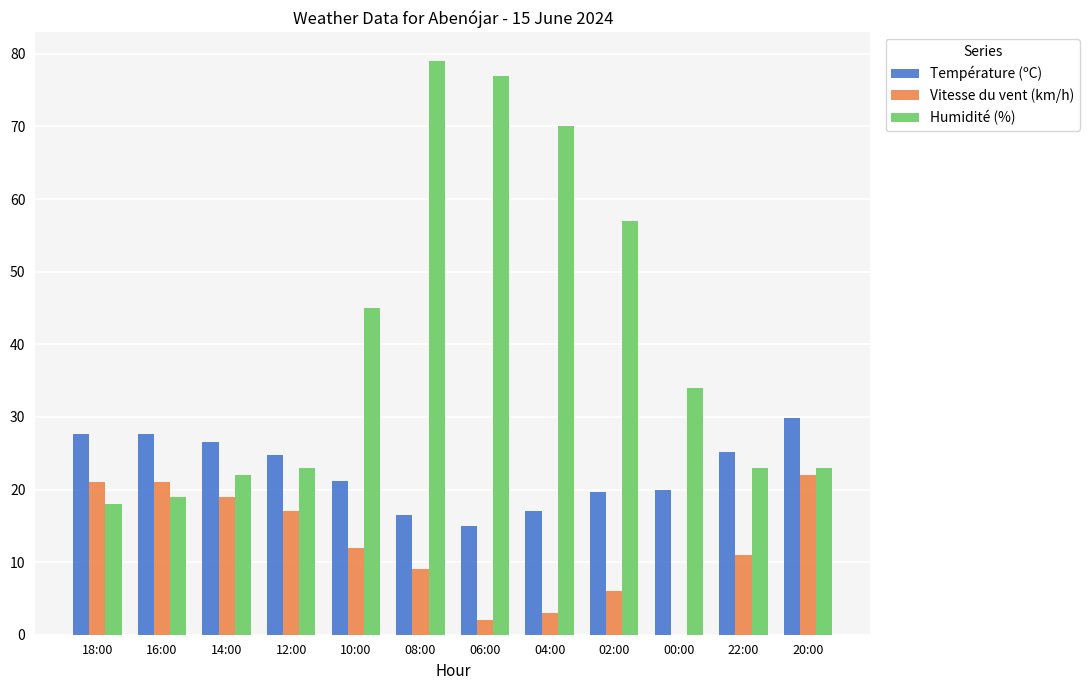

Where does the Température (ºC) series first go above 24?

18:00